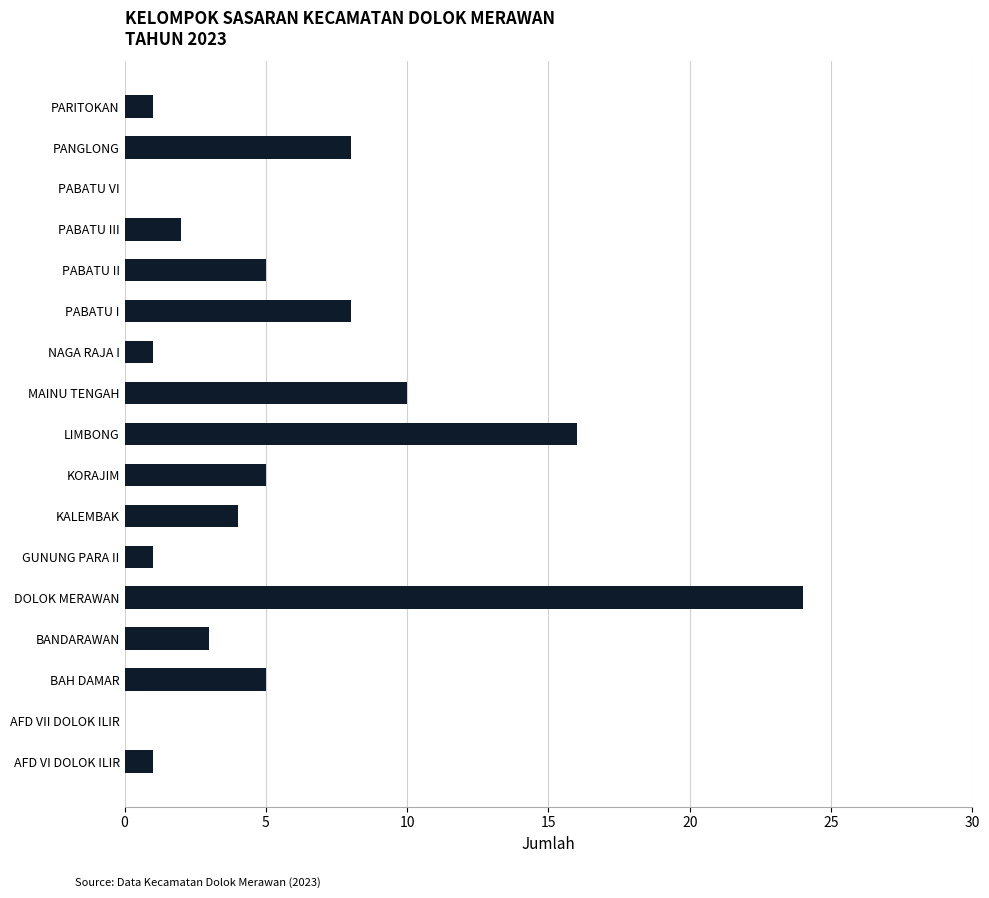

Is it true that the value at KORAJIM is 3?

False